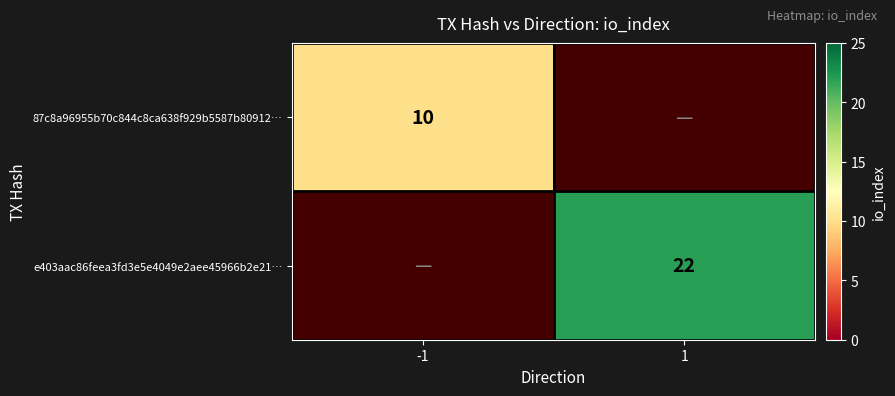

The e403aac86feea3fd3e5e4049e2aee45966b2e21… series shows 36 at 1. True or false?

False